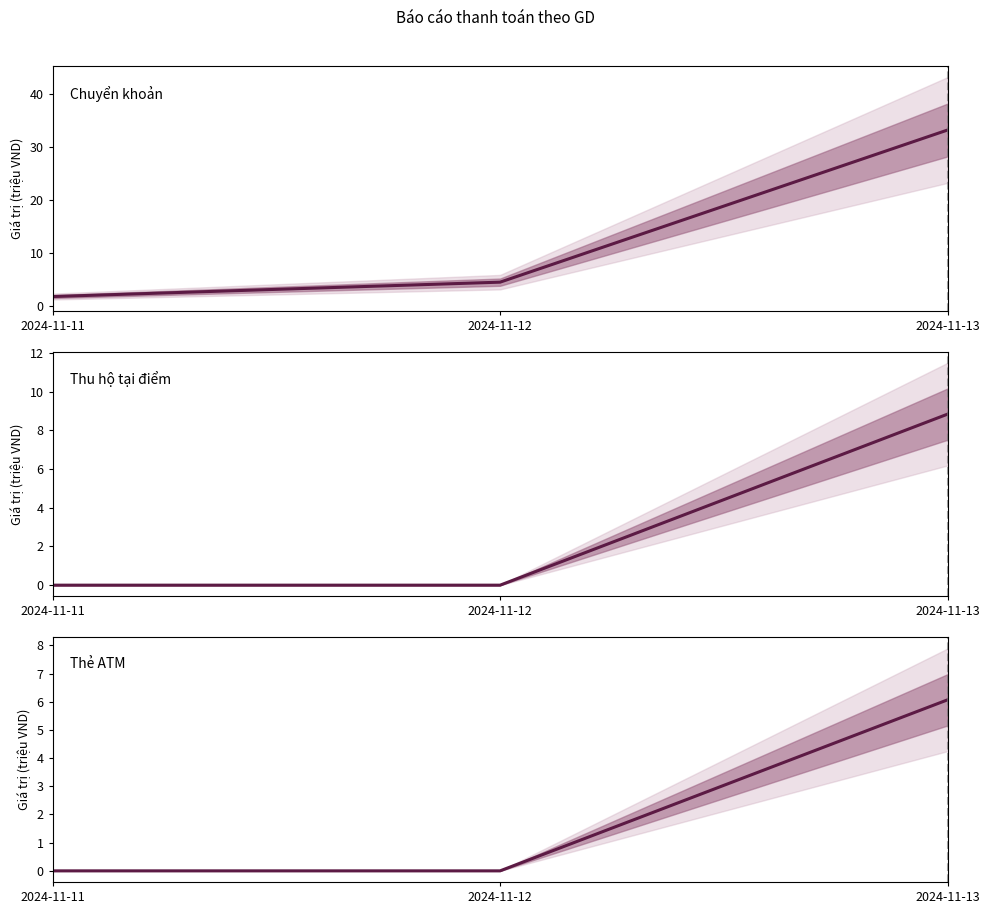

What is the difference between the Thu hộ tại điểm values at 2024-11-11 and 2024-11-13?

8.8